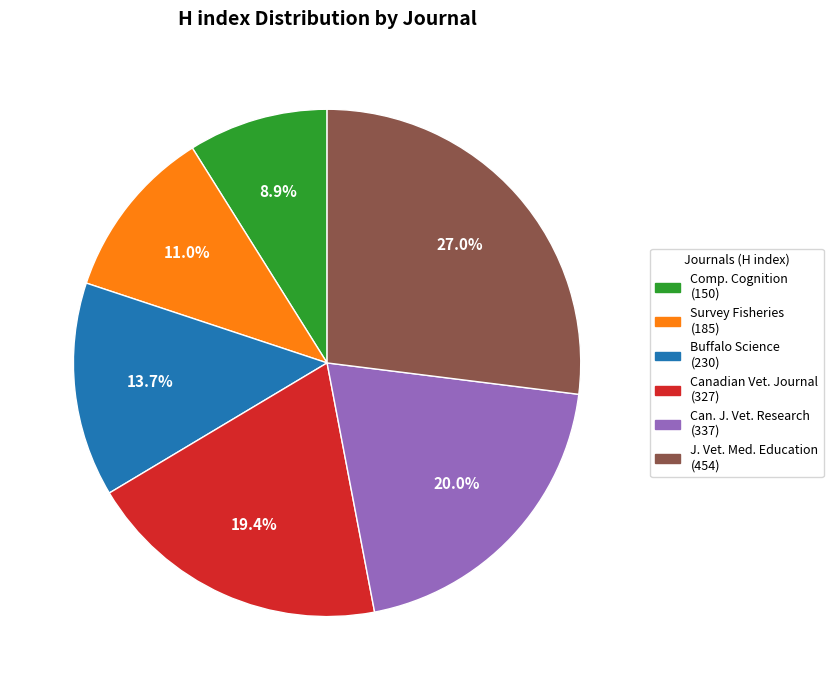

What percentage is NOT represented by Survey Fisheries (185)?

89.0%